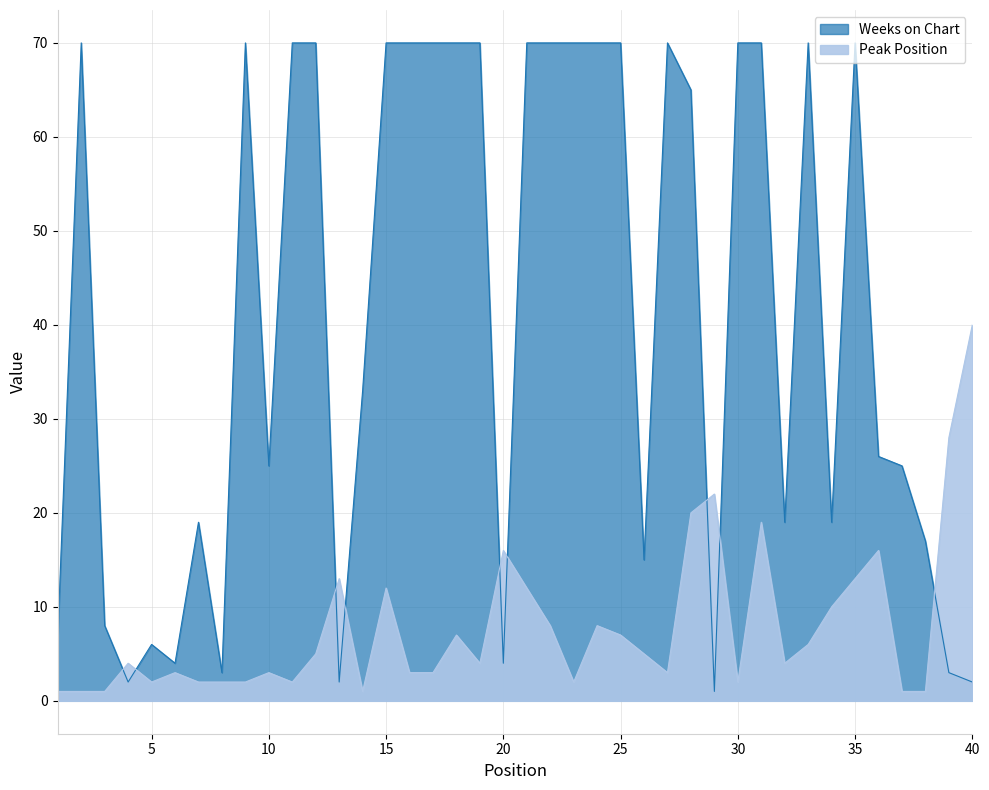

How many data points in Peak Position are less than 4?

18